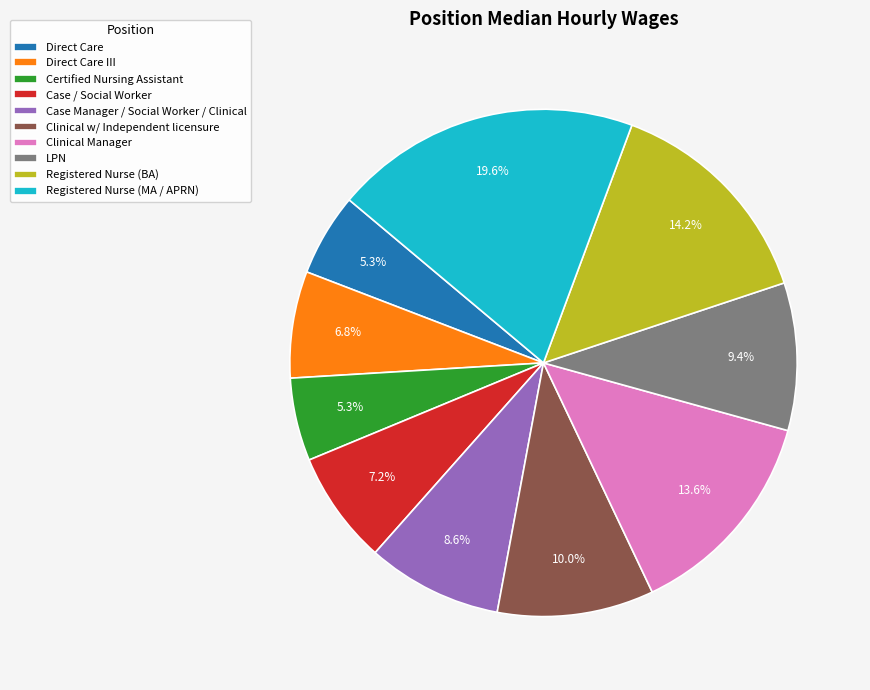

To the nearest percent, what is the difference between the largest and smallest slice percentages?

14%